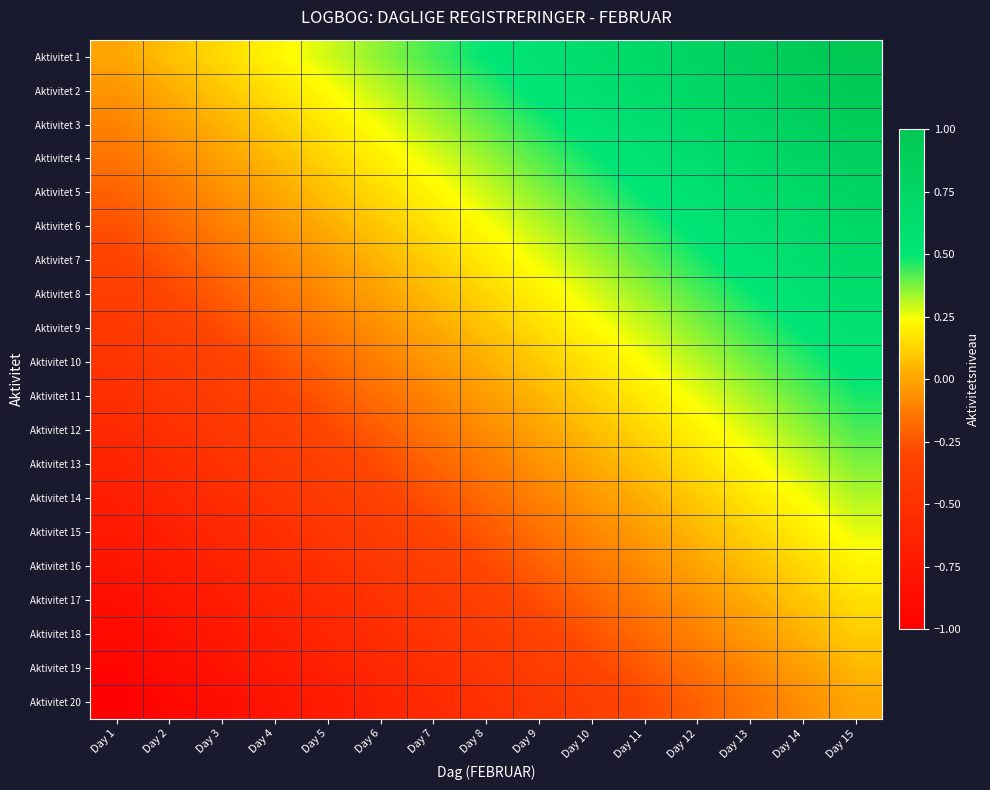

Which has a higher value, Day 15 or Day 8?

Day 15